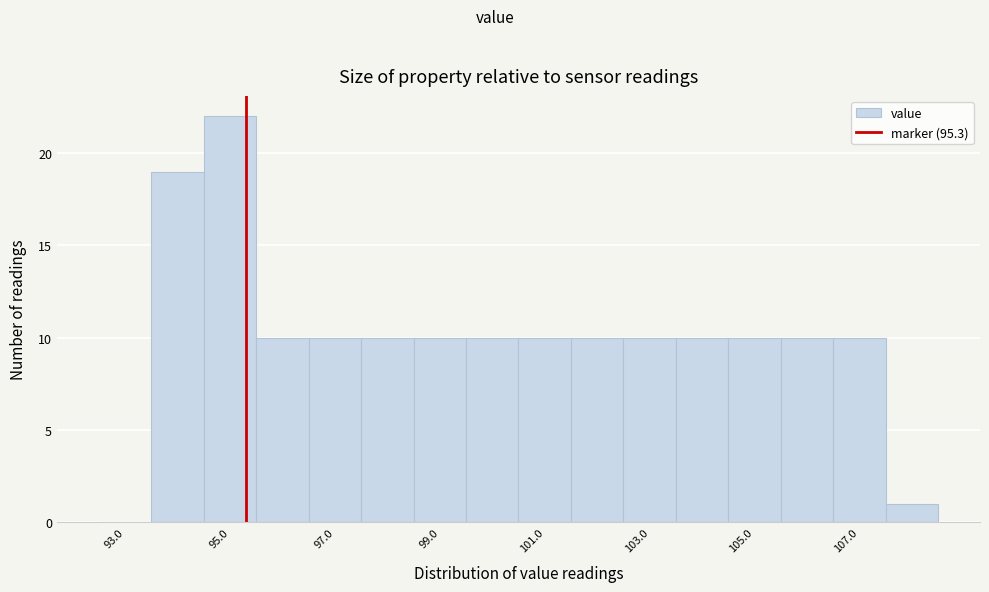

Reading left to right, transcribe this chart: for each bar, give the range it covers on the x-axis and its height. Neither the bar edges nor the heights are printed on the chart, so give them approximately, as read against the axes.

92.5 to 93.5: 0
93.5 to 94.5: 19
94.5 to 95.5: 22
95.5 to 96.5: 10
96.5 to 97.5: 10
97.5 to 98.5: 10
98.5 to 99.5: 10
99.5 to 100.5: 10
100.5 to 101.5: 10
101.5 to 102.5: 10
102.5 to 103.5: 10
103.5 to 104.5: 10
104.5 to 105.5: 10
105.5 to 106.5: 10
106.5 to 107.5: 10
107.5 to 108.5: 1